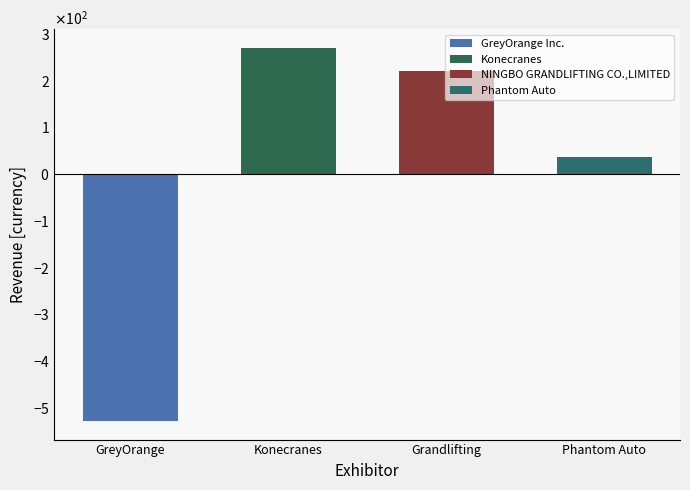

List the labels in order of value, smallest first.

GreyOrange Inc., Phantom Auto, NINGBO GRANDLIFTING CO.,LIMITED, Konecranes